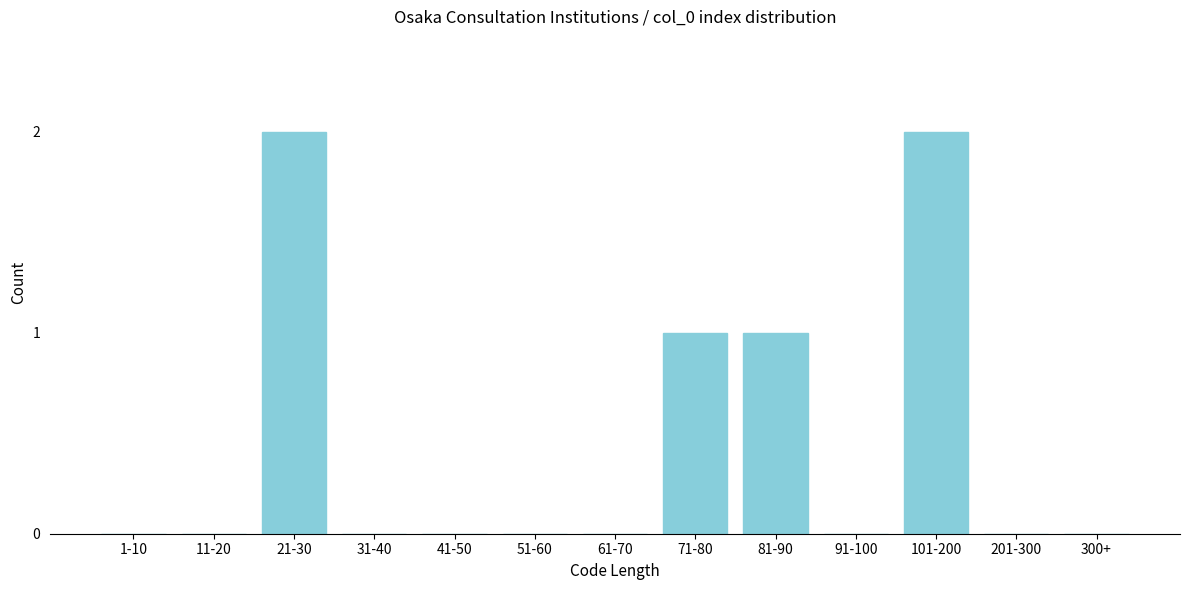

Reading left to right, extract all data points from this chart.

1-10=0	11-20=0	21-30=2	31-40=0	41-50=0	51-60=0	61-70=0	71-80=1	81-90=1	91-100=0	101-200=2	201-300=0	300+=0